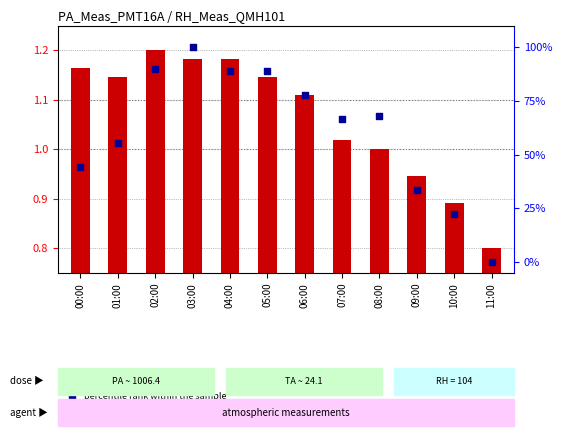

At which category is the sum across all series the highest?

03:00